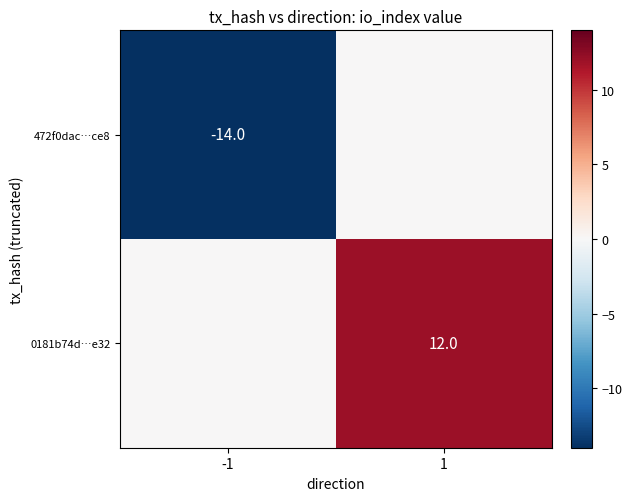

The value of 0181b74d…e32 at 1 is 6. True or false?

False